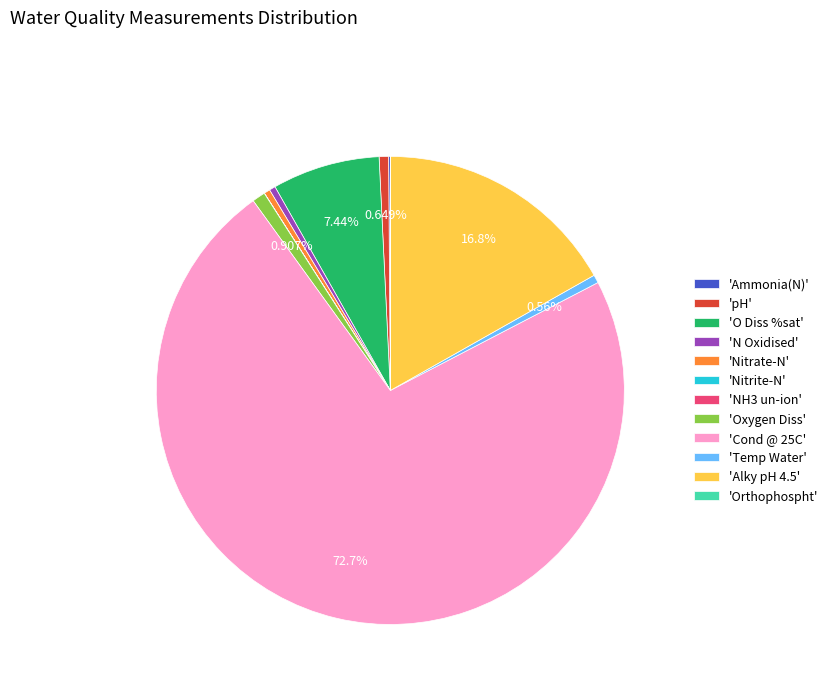

Is there any slice that represents more than half of the pie?

Yes